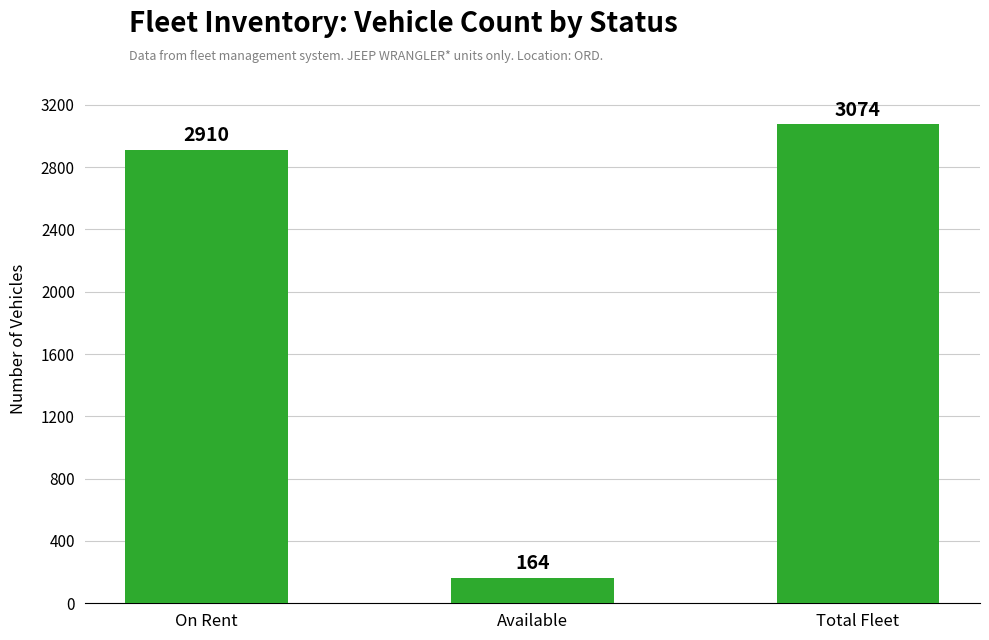

Read the value at Available, to the nearest 50.

150